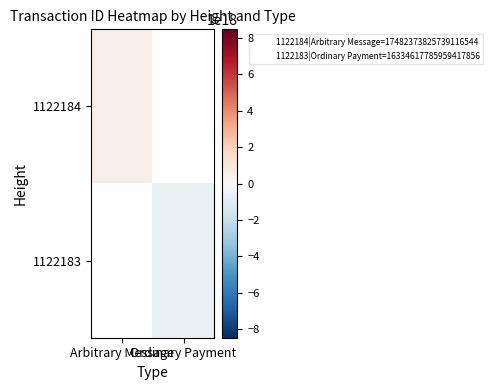

Which category has the lowest value across all series?

Ordinary Payment